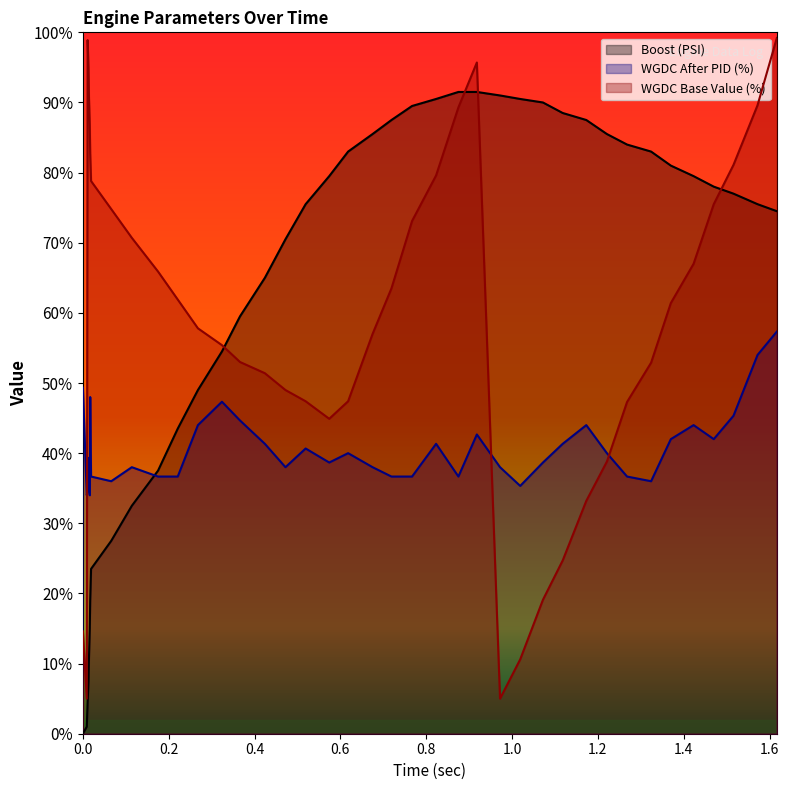

What is the value of the Boost (PSI) point at the 16th from the left?

65.0